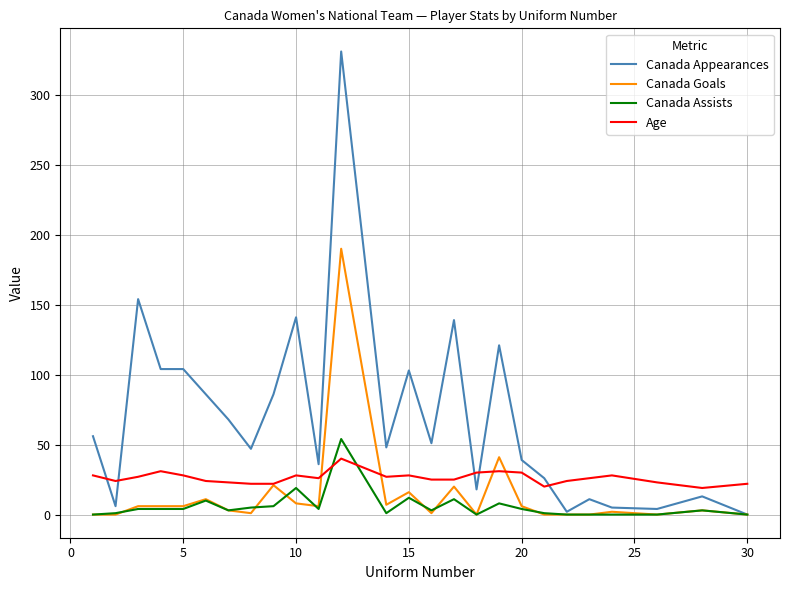

Count the number of categories in the chart.

26